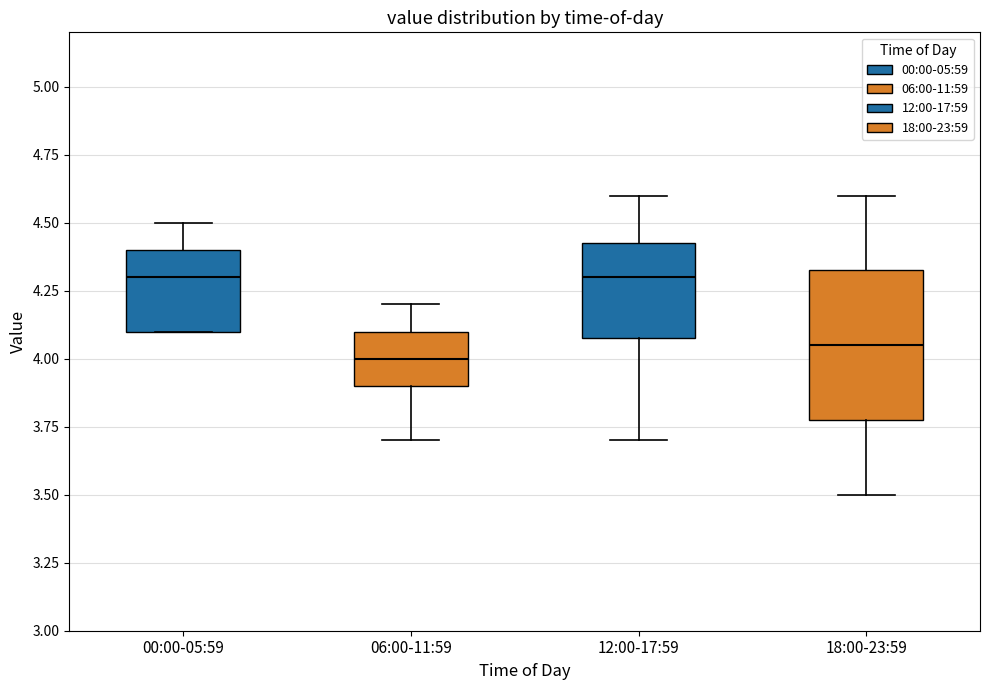

Where does the median line of the box for 06:00-11:59 sit on the y-axis? The values are not printed on the chart, so give them approximately, as read against the axis.

4.00